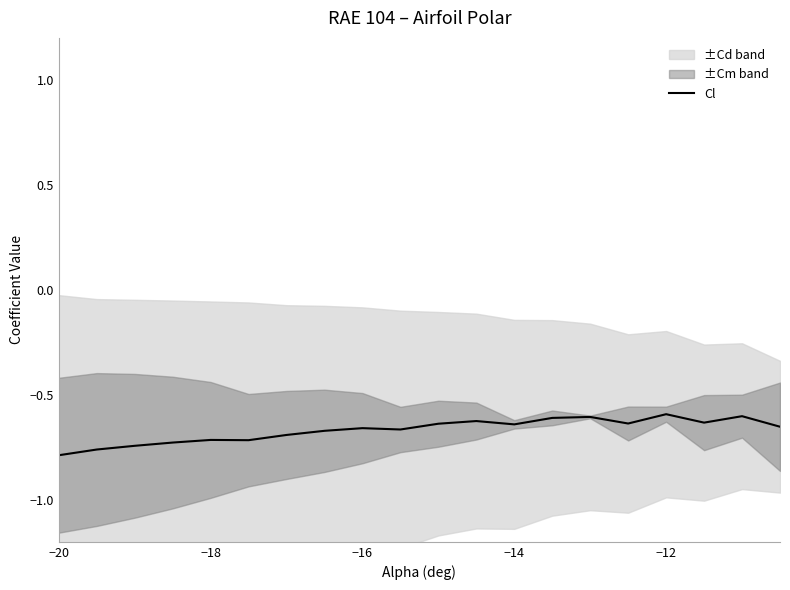

The value of Cl at −18 is -0.7. True or false?

True